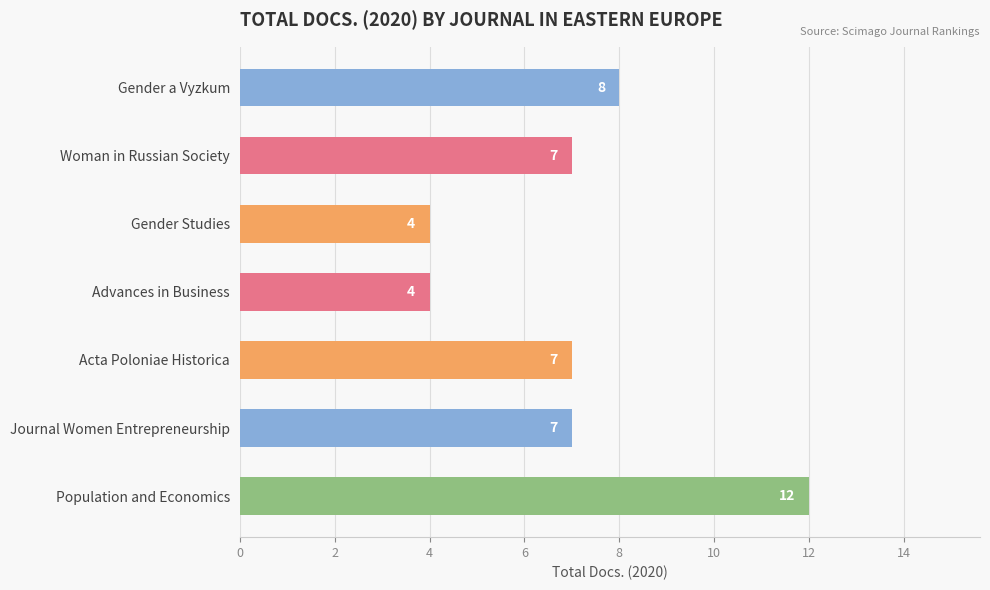

Which category has the highest value across all series?

Population and Economics